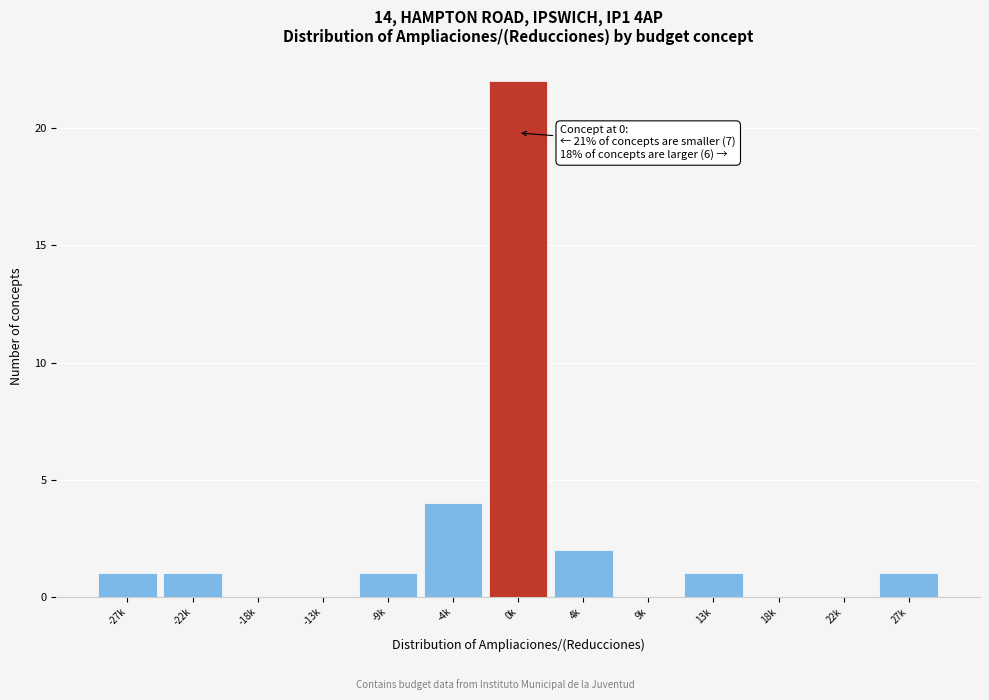

Reading right to left, what are all the values shown in this chart?

27k=1	22k=0	18k=0	13k=1	9k=0	4k=2	0k=22	-4k=4	-9k=1	-13k=0	-18k=0	-22k=1	-27k=1